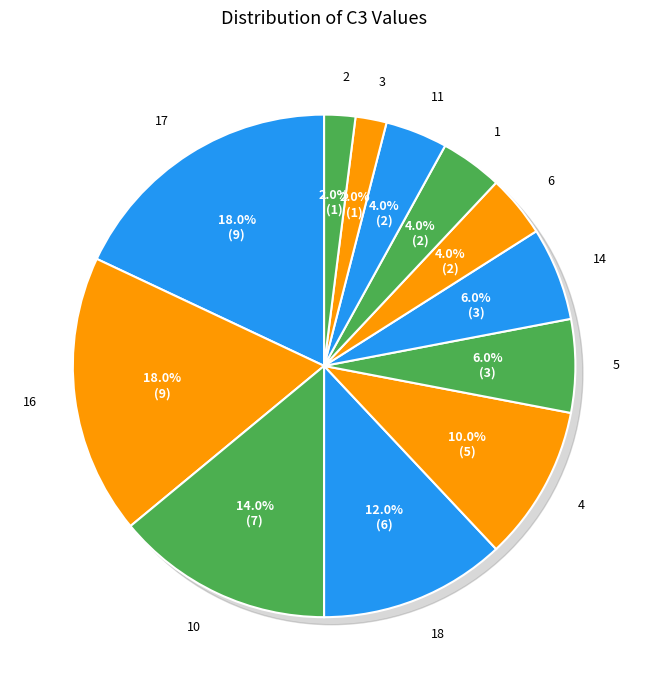

Does 16 represent more than half of the total?

No